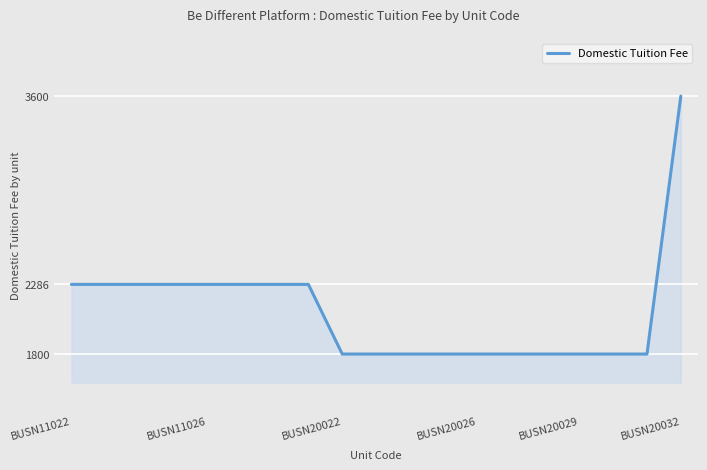

What is the smallest value displayed?

1800